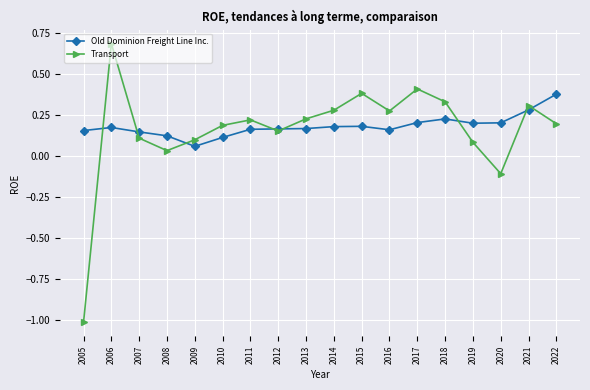

What is the sum of all Old Dominion Freight Line Inc. values?

3.3